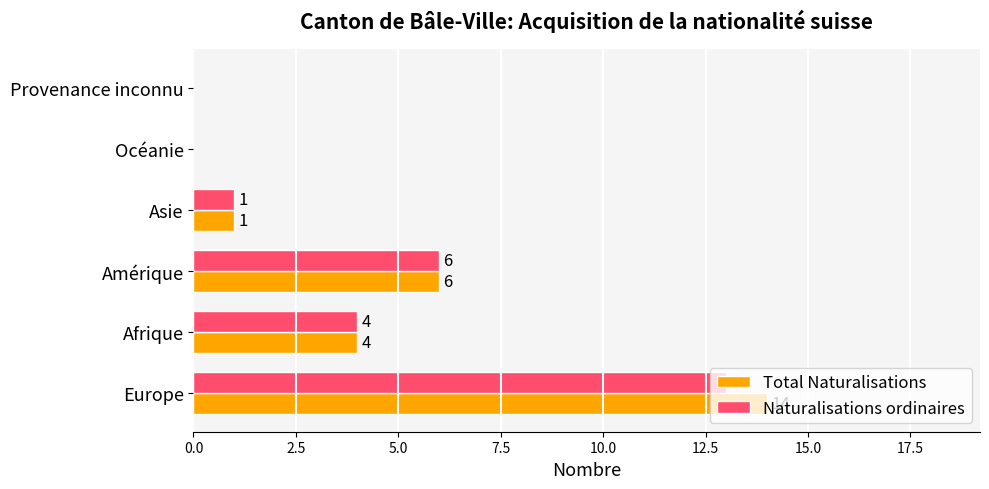

Which label corresponds to the largest value in the chart?

Europe